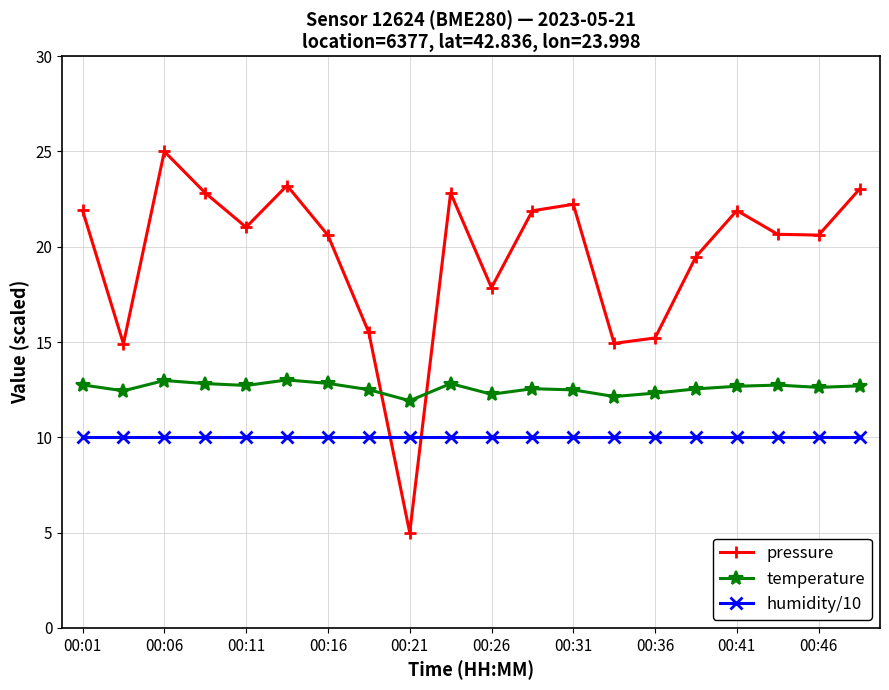

True or false: temperature has more than 0 points higher than both neighbors.

True